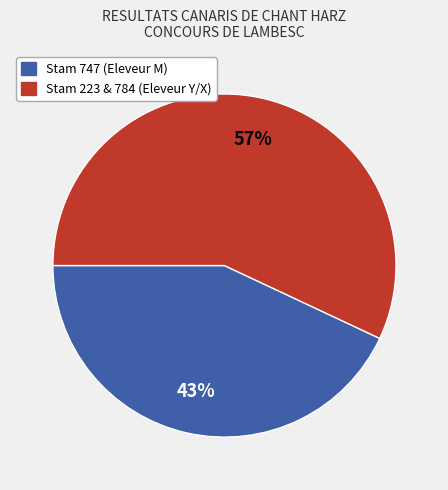

Count the number of slices in the pie.

2